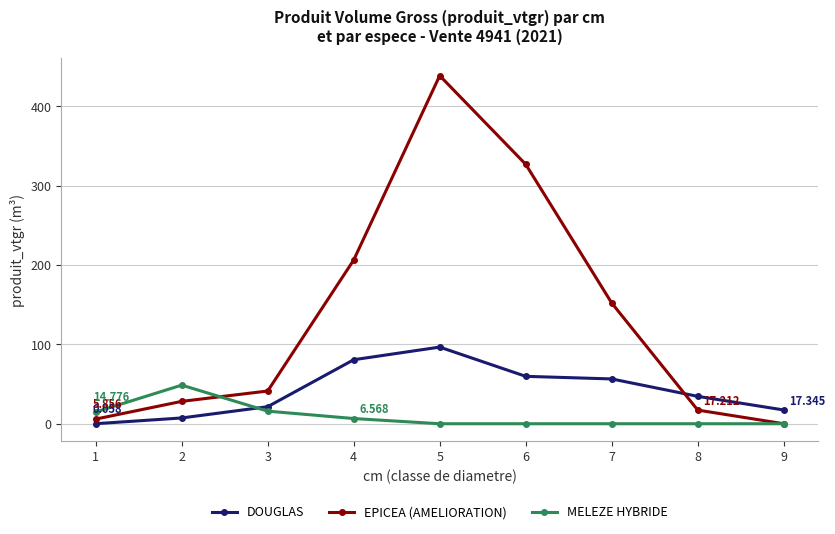

What is the value of the DOUGLAS point at the 4th from the left?

80.6